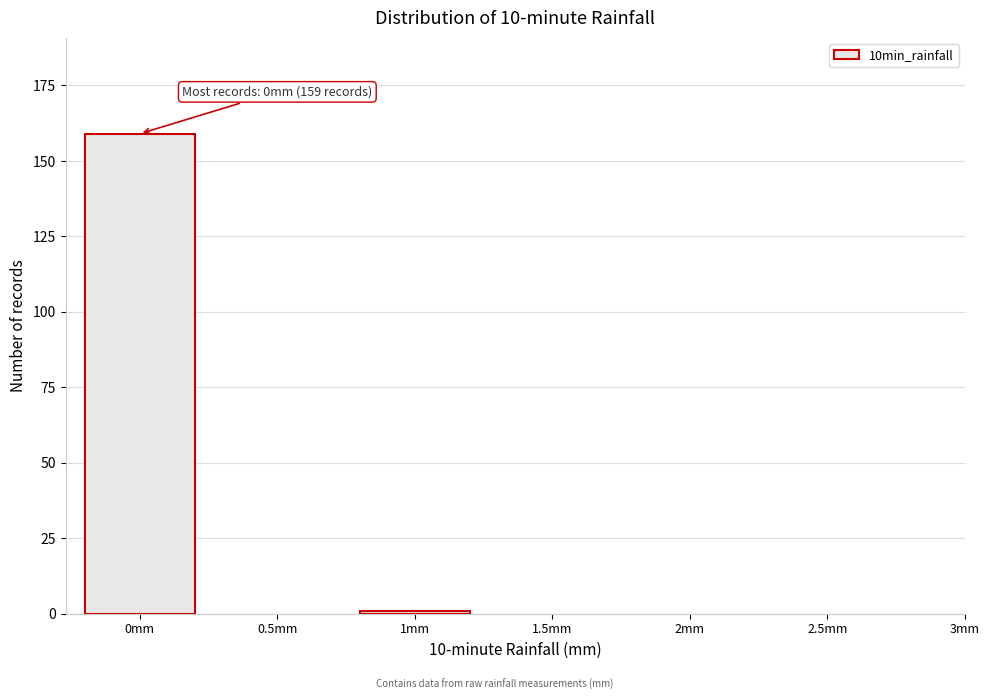

Reading left to right, what are all the values shown in this chart?

0mm=159	1mm=1